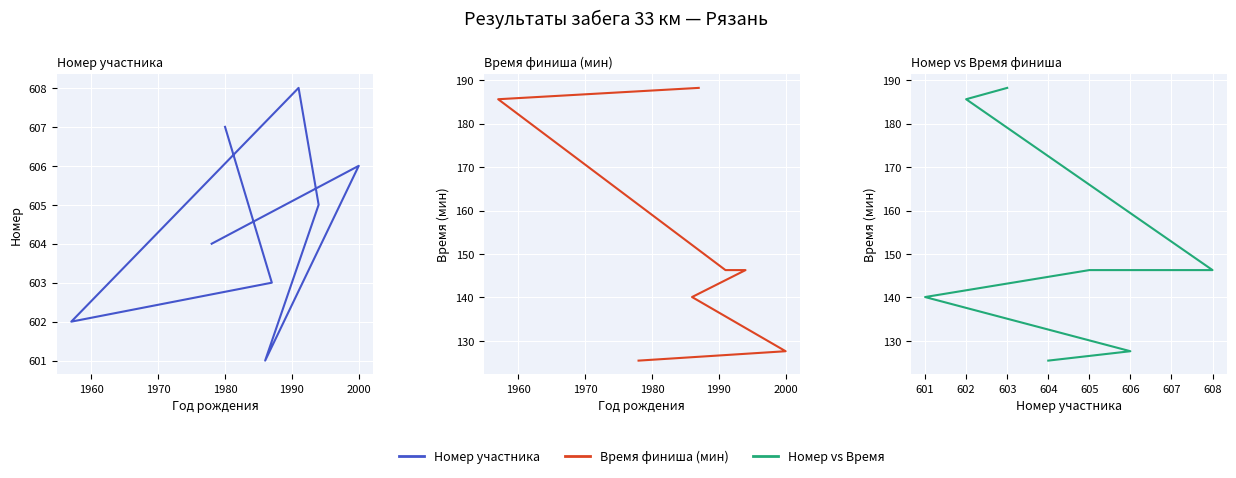

What is the smallest value displayed?

601